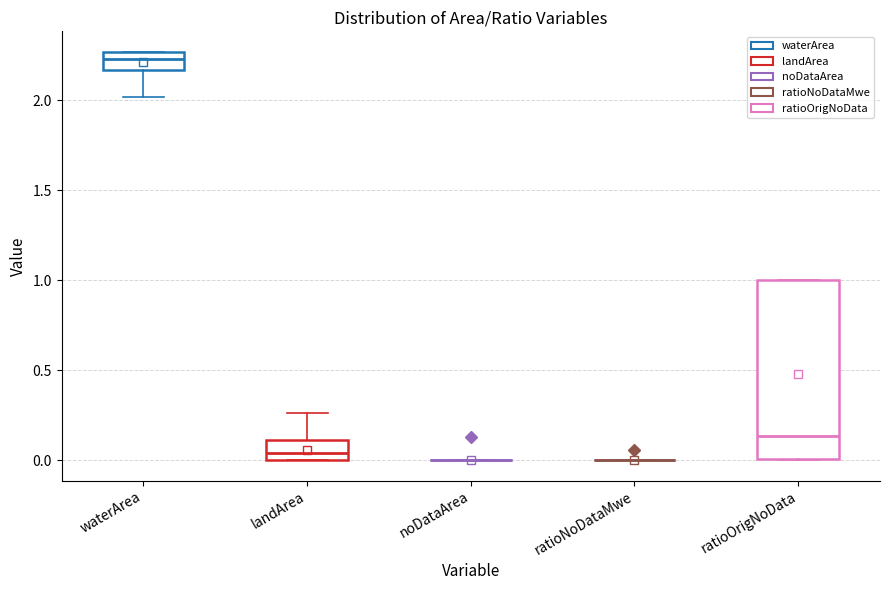

Reading left to right, transcribe this box plot: for each box, give where its median line is, the range the box spans, and where its two whiskers end, as read against the y-axis. The values are not printed on the chart, so give them approximately, as read against the axis.

waterArea: median 2.25 (inside the box), box 2.15 to 2.25, whiskers 2.00 to 2.25
landArea: median 0.05, box 0.00 to 0.10, whiskers 0.00 to 0.25
noDataArea: box collapsed to a line at 0.00, whiskers 0.00 to 0.00
ratioNoDataMwe: box collapsed to a line at 0.00, whiskers 0.00 to 0.00
ratioOrigNoData: median 0.15, box 0.00 to 1.00, whiskers 0.00 to 1.00